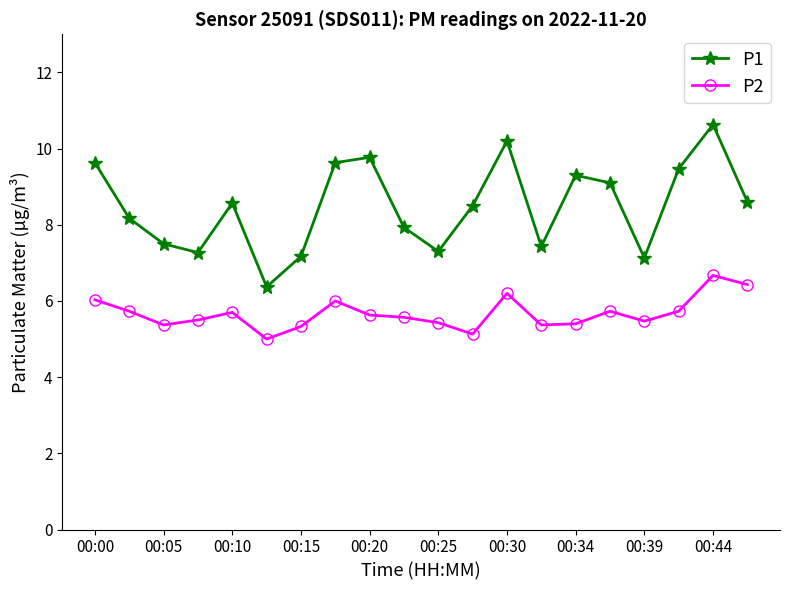

Which series has the largest total across all categories?

P1